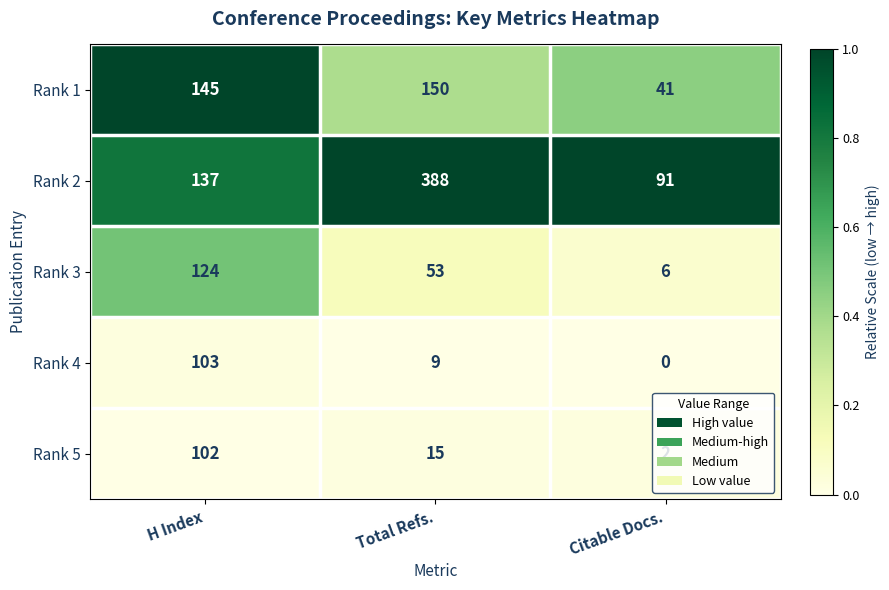

Is it true that Rank 1 equals 150 at Total Refs.?

True